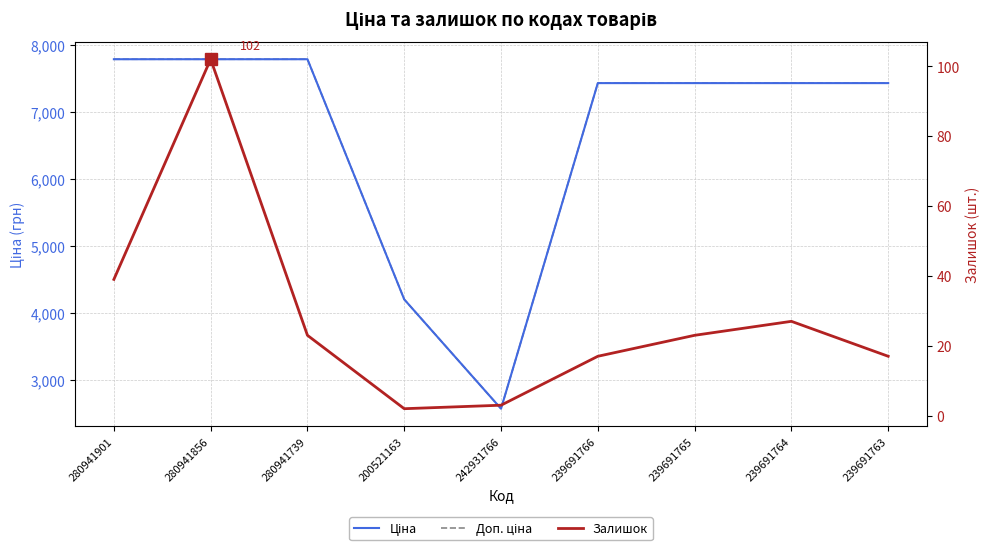

Which series has the widest spread of values?

Доп. ціна